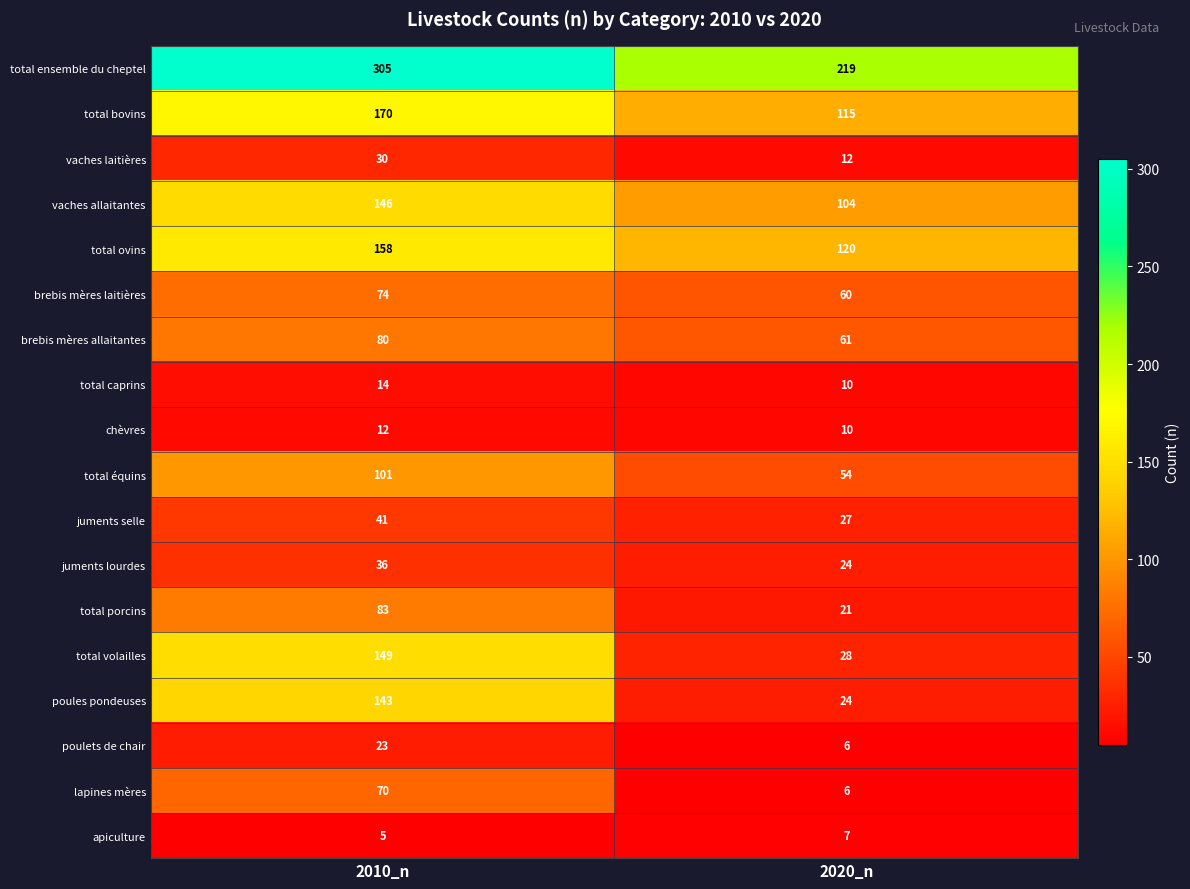

At which label is total bovins closest to 142?

2020_n